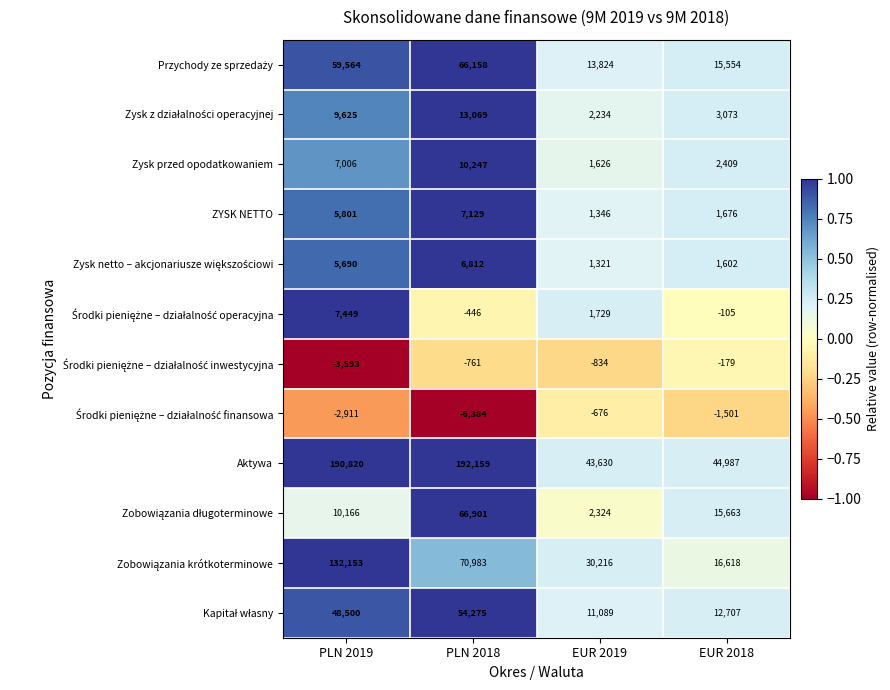

At how many categories does at least one series exceed 0?

4